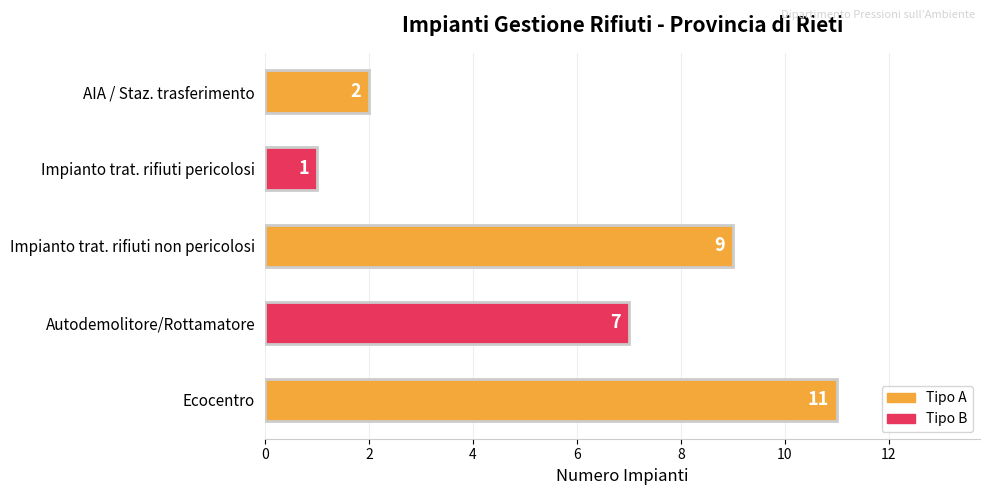

At which label is the value closest to 6?

Autodemolitore/Rottamatore